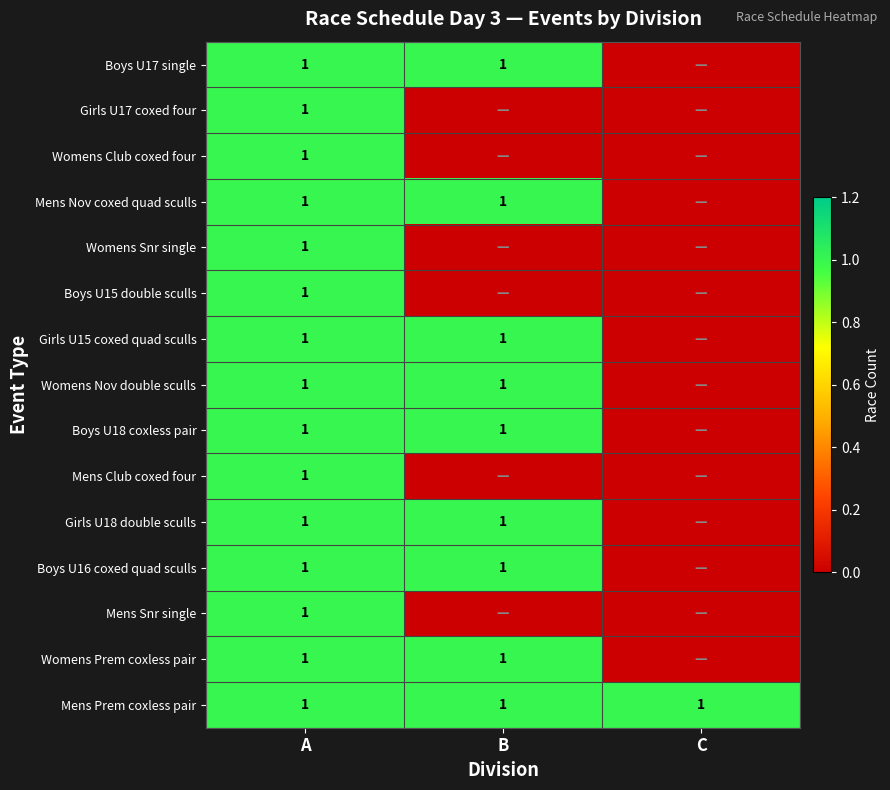

The value of Boys U16 coxed quad sculls at B is 1. True or false?

True